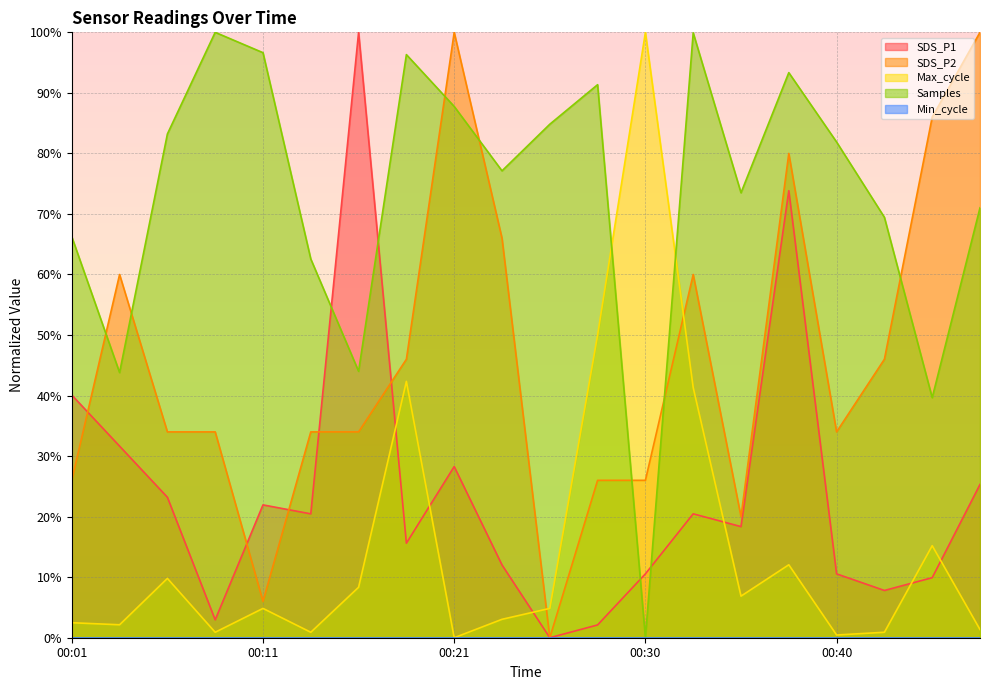

What is the greatest value displayed?

100.0